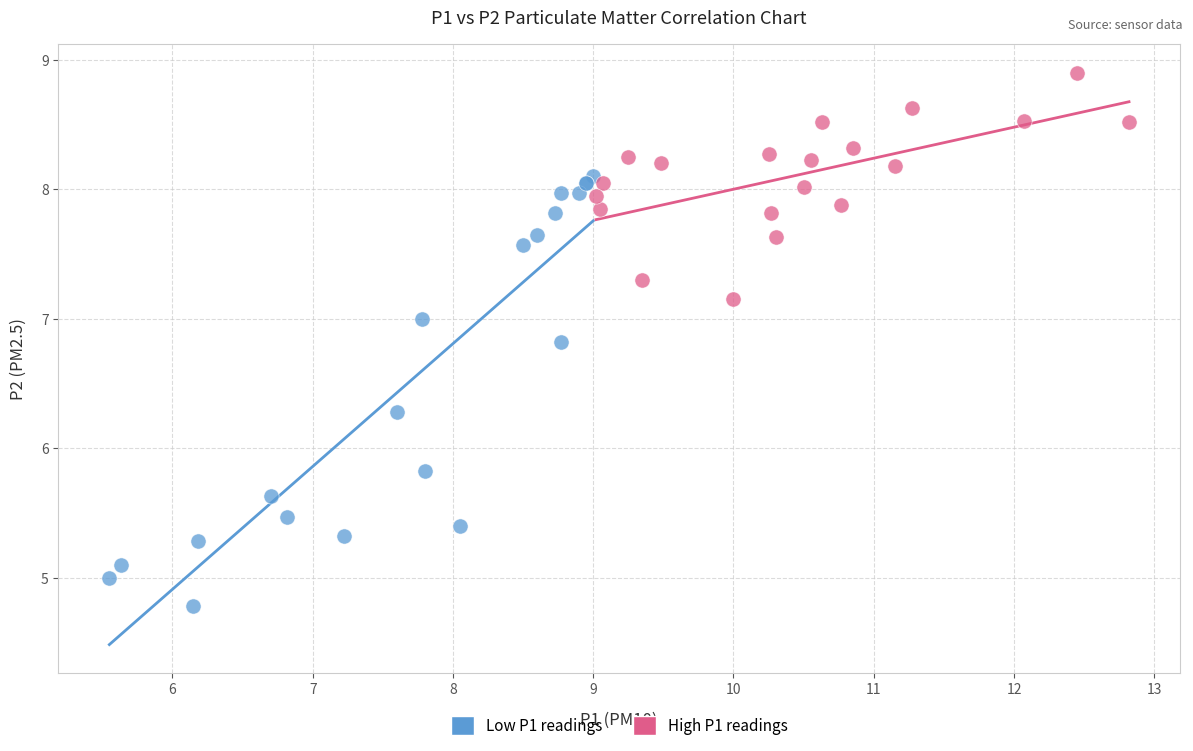

Which series reaches the minimum Y coordinate?

Low P1 readings